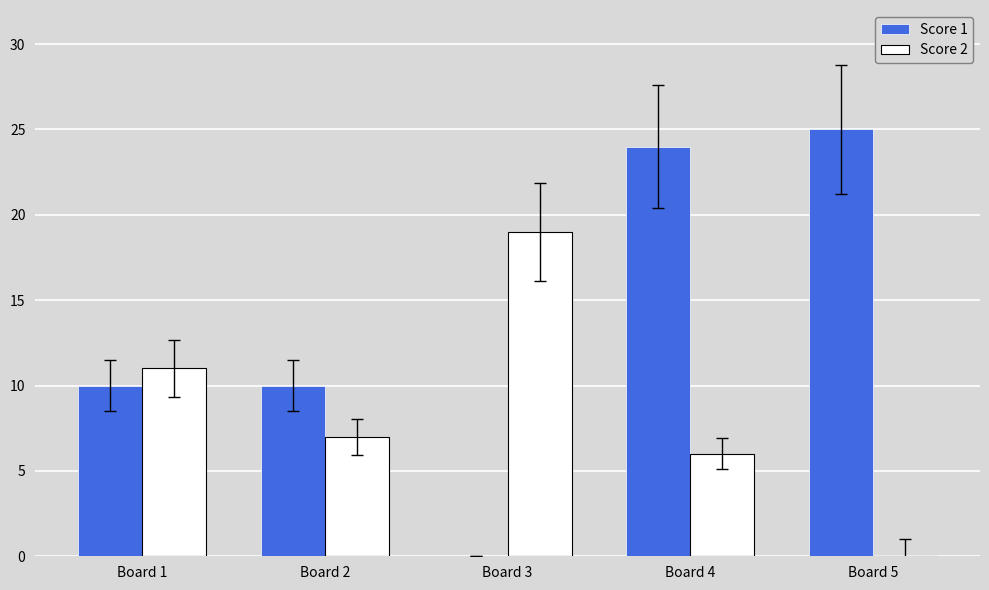

Which series changed the most between Board 3 and Board 4?

Score 1